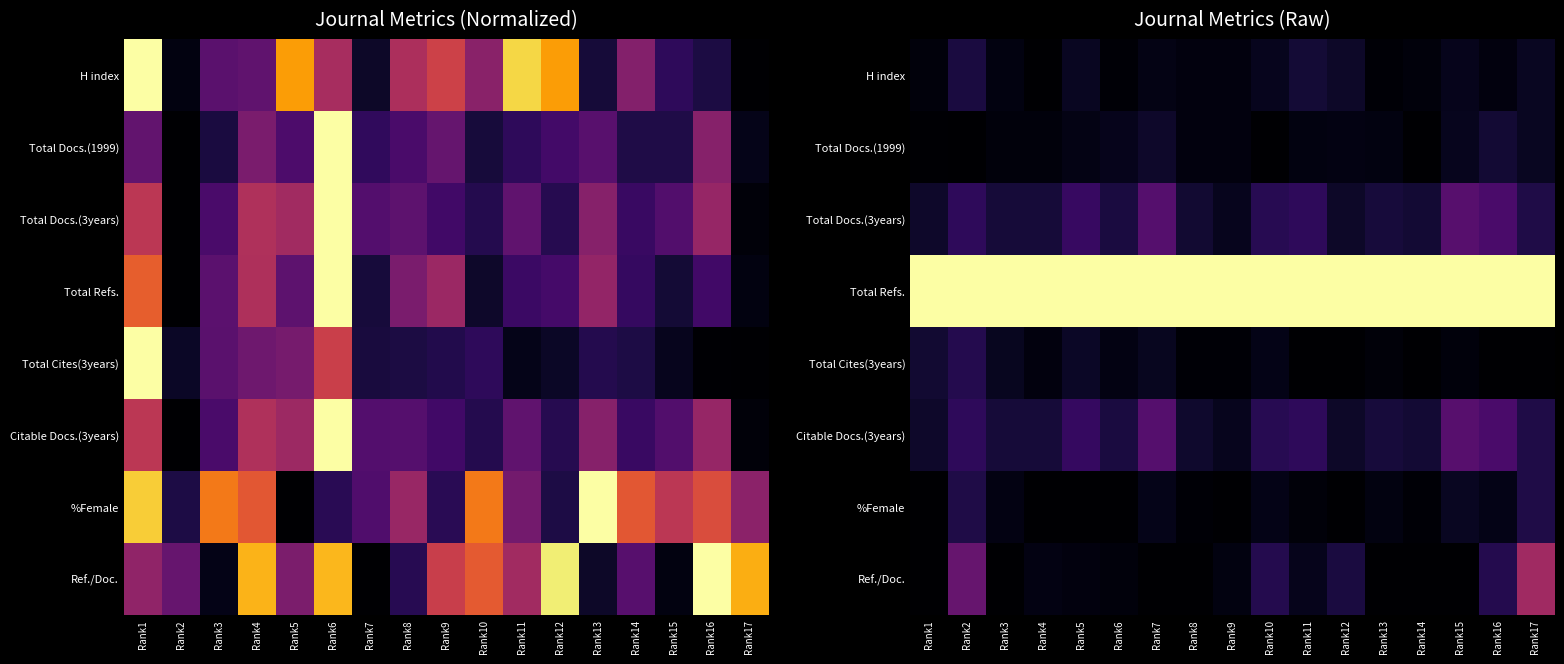

Is it true that Citable Docs.(3years) equals 0.0 at Rank8?

False